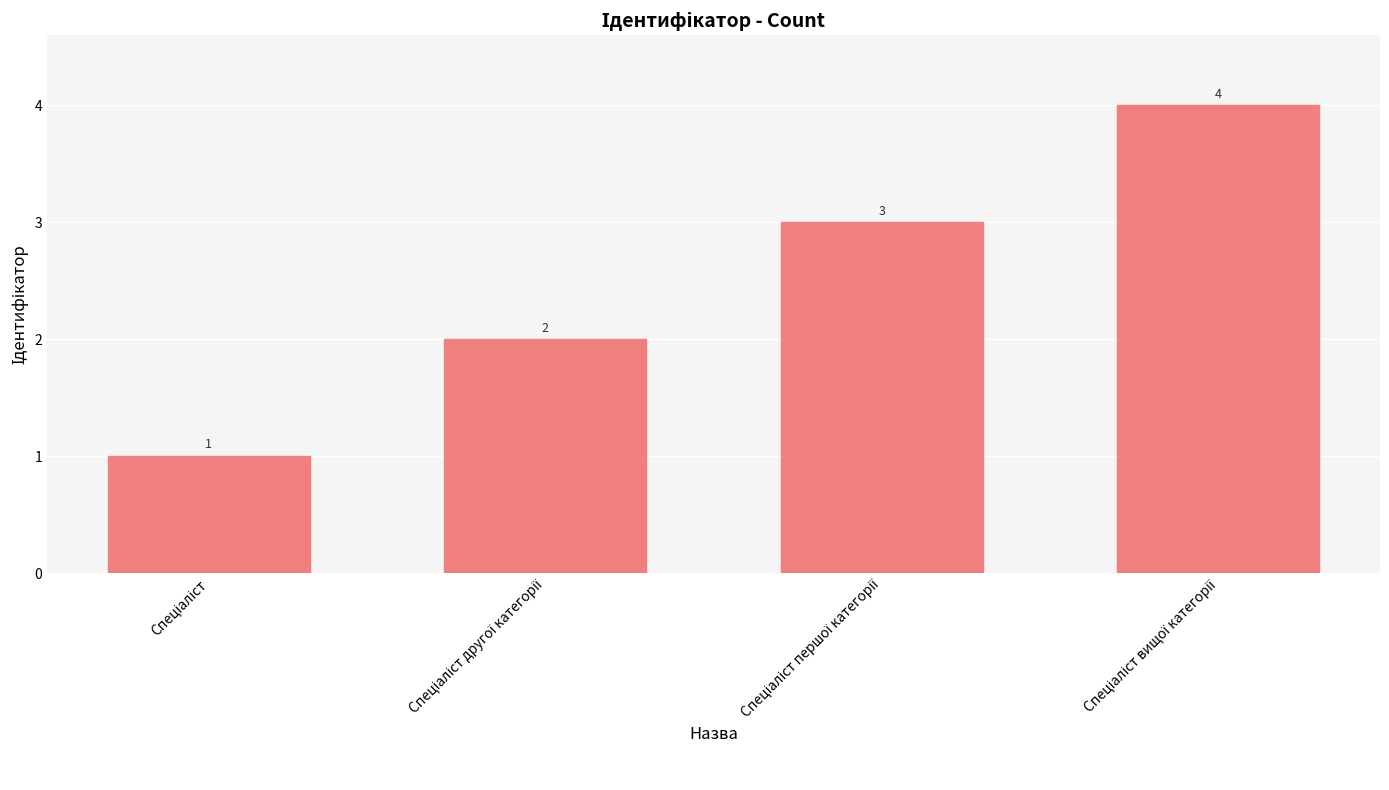

What is the sum of all values?

10